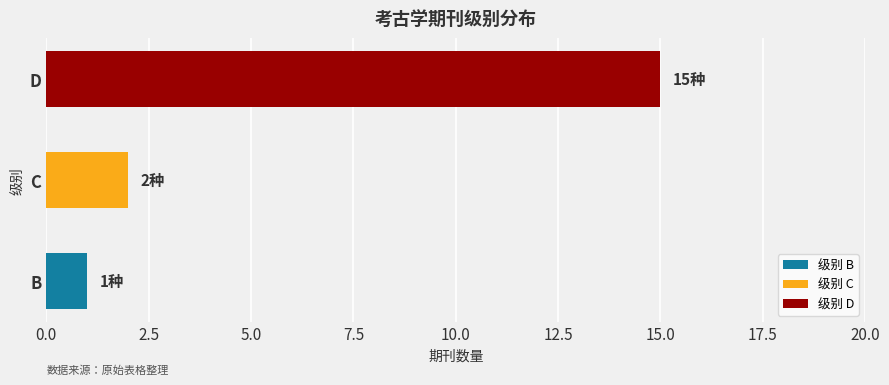

The chart shows a value of 2 at C. True or false?

True